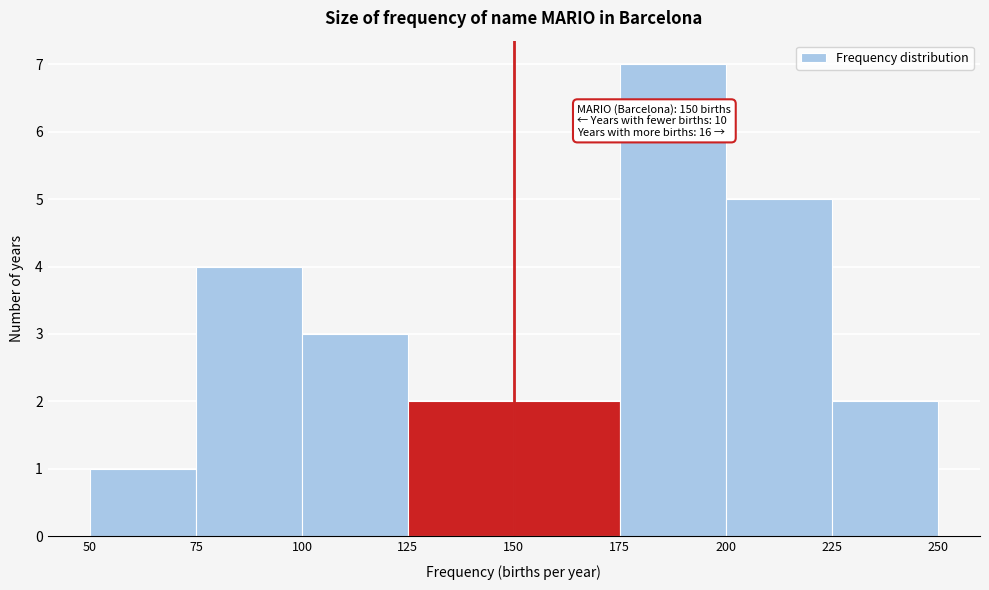

Which range on the x-axis has the tallest bar?

175 to 200